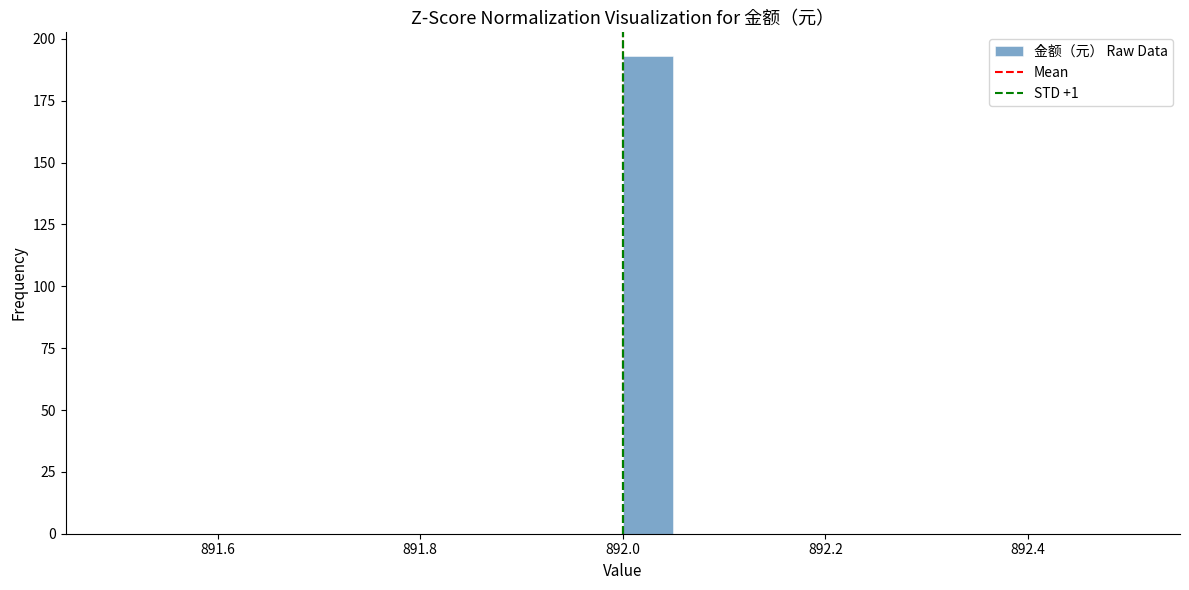

Around what value on the x-axis is the tallest bar? Give the approximate position of its centre, as read against the axis.

892.02